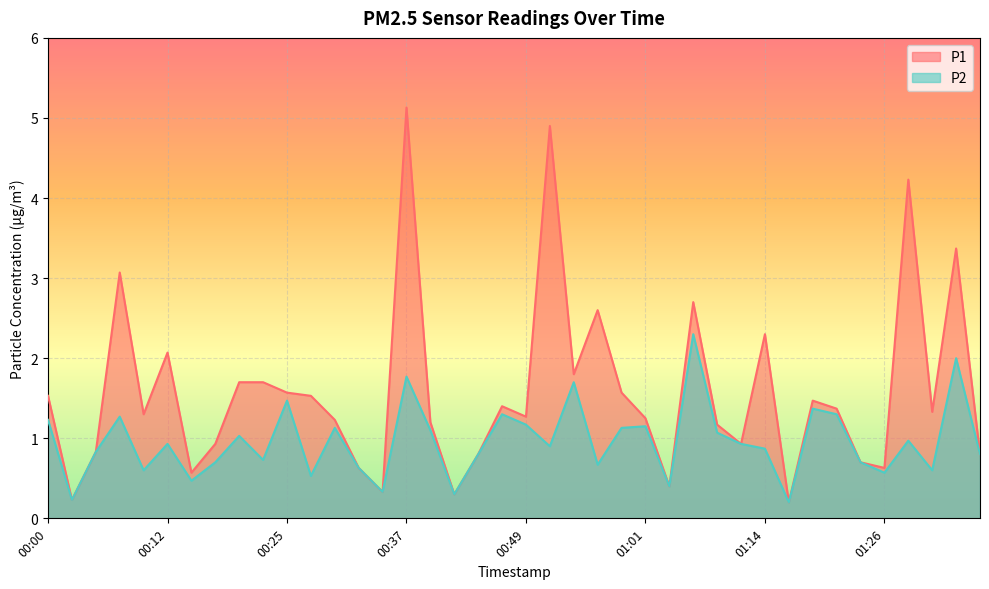

At which label is P1 closest to 2?

00:12